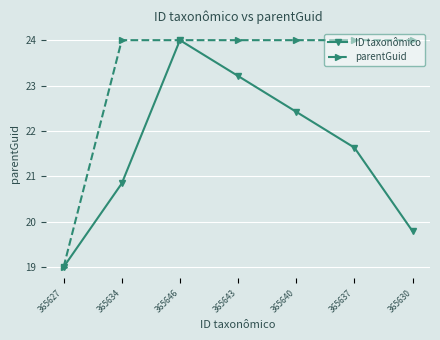

Reading left to right, list all the values displayed in this chart.

ID taxonômico: 365627=19.0	365634=20.8	365646=24.0	365643=23.2	365640=22.4	365637=21.6	365630=19.8
parentGuid: 365627=19.0	365634=24.0	365646=24.0	365643=24.0	365640=24.0	365637=24.0	365630=24.0